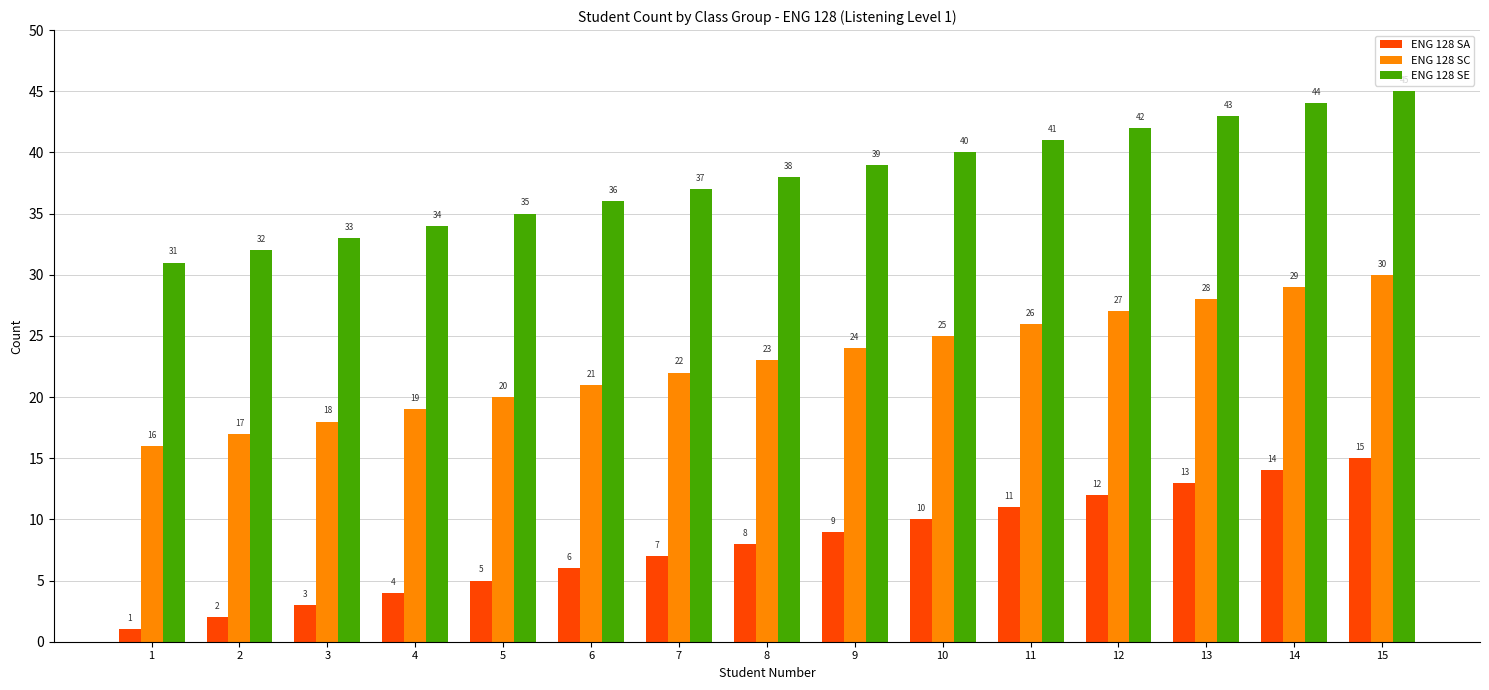

Read the ENG 128 SA value at 6.

6